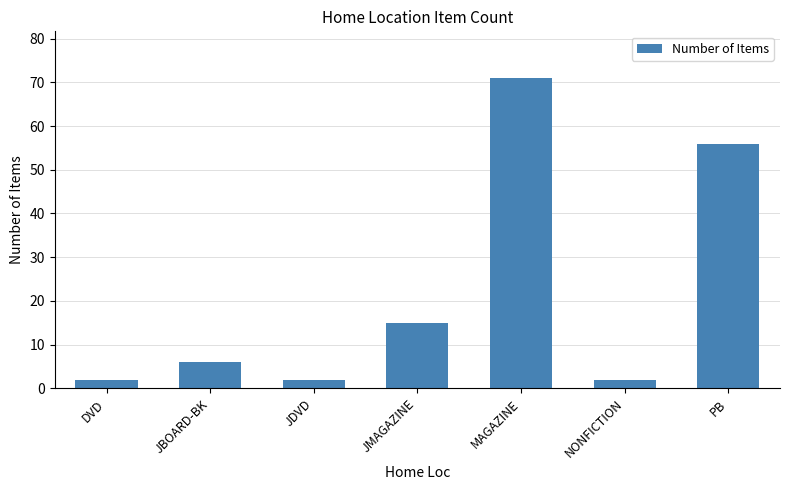

What is the value of the 6th bar from the left?

2